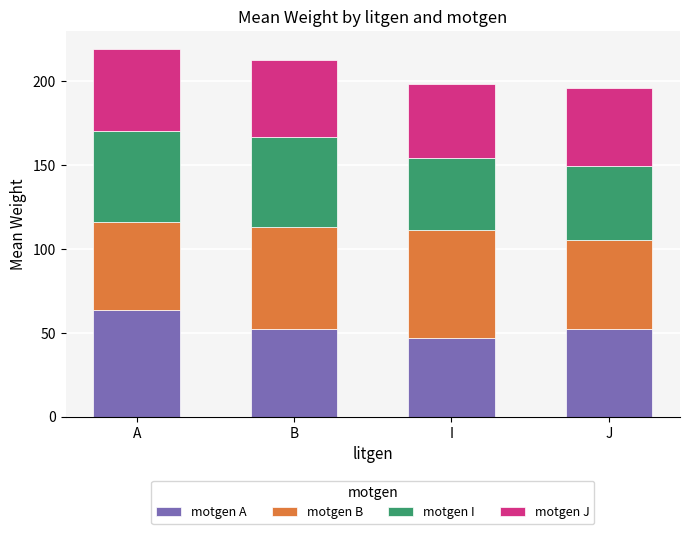

The value of motgen A at I is 47.1. True or false?

True